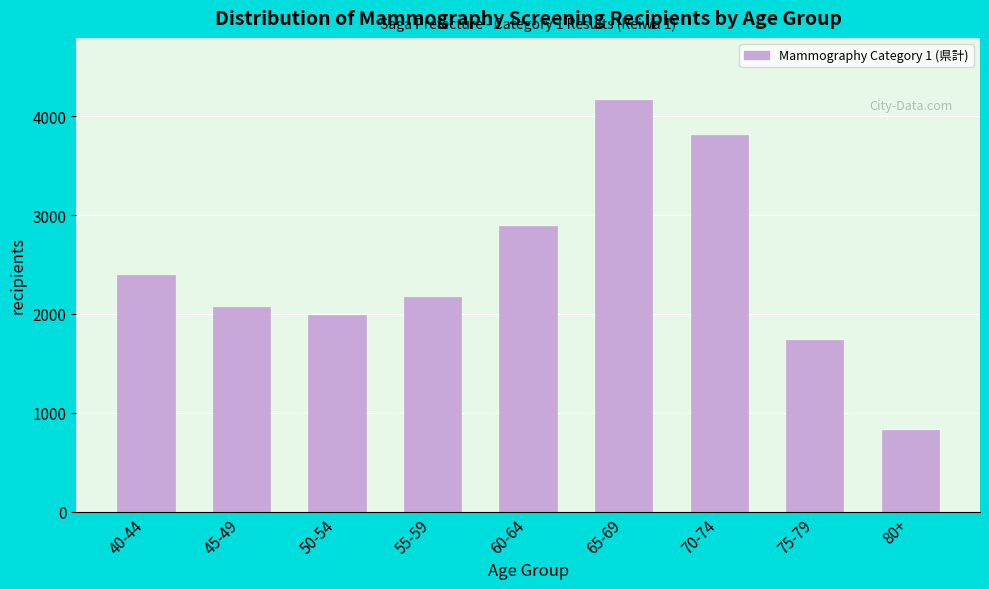

Reading left to right, transcribe all the data shown in this chart.

2395	2067	1993	2168	2893	4167	3811	1741	824